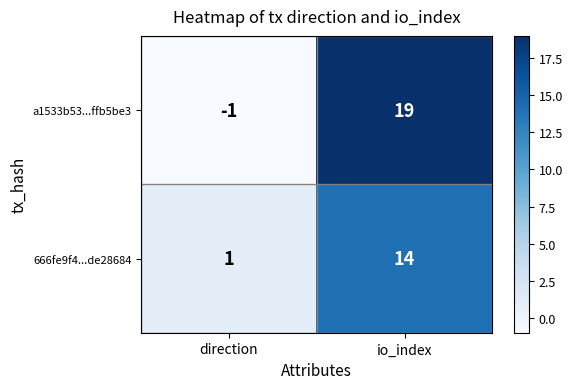

What is the difference between the highest and lowest values at io_index?

5